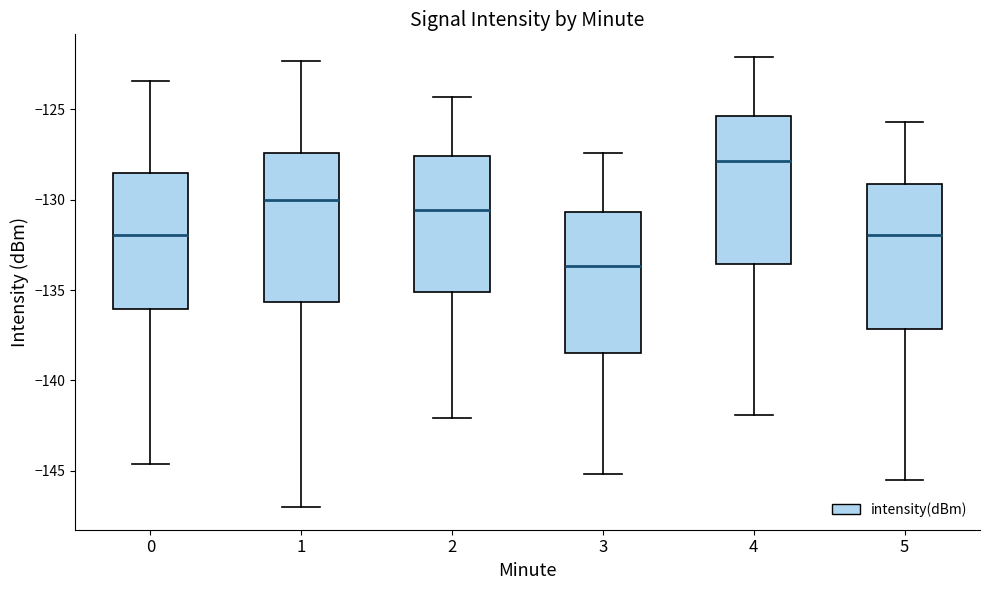

Reading left to right, transcribe this box plot: for each box, give where its median line is, the range the box spans, and where its two whiskers end, as read against the y-axis. The values are not printed on the chart, so give them approximately, as read against the axis.

0: median -132.0, box -136.0 to -128.5, whiskers -144.5 to -123.5
1: median -130.0, box -135.5 to -127.5, whiskers -147.0 to -122.5
2: median -130.5, box -135.0 to -127.5, whiskers -142.0 to -124.5
3: median -133.5, box -138.5 to -130.5, whiskers -145.0 to -127.5
4: median -128.0, box -133.5 to -125.5, whiskers -142.0 to -122.0
5: median -132.0, box -137.0 to -129.0, whiskers -145.5 to -125.5